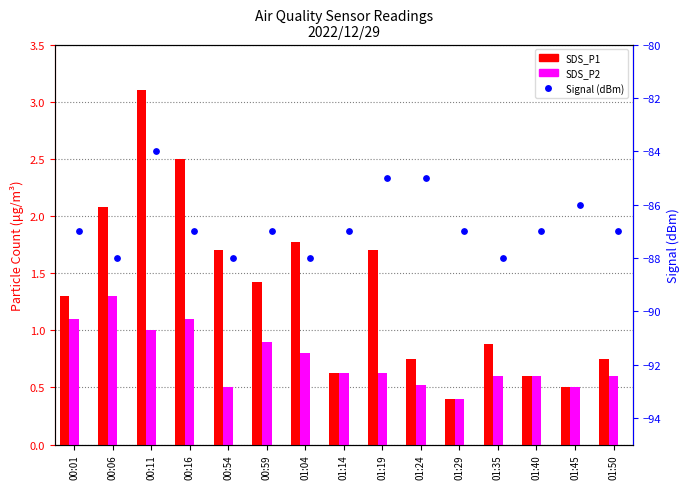

Which series has the largest Y range (max minus min)?

Signal